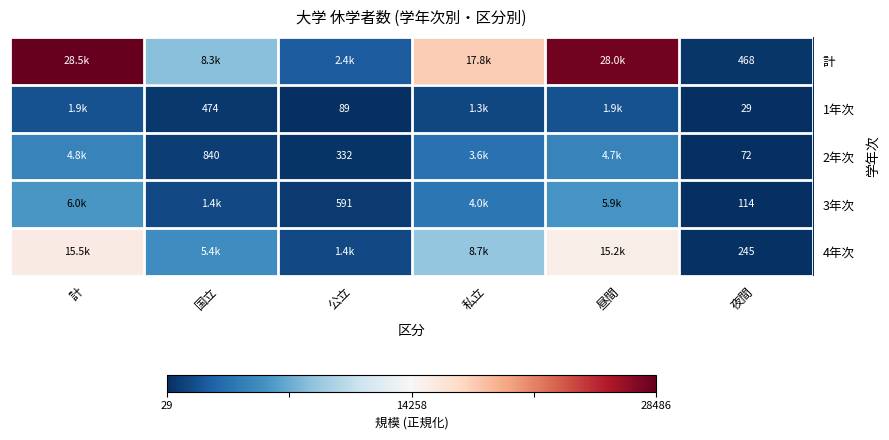

Is the value of 1年次 at 私立 greater than the value of 3年次 at 昼間?

No